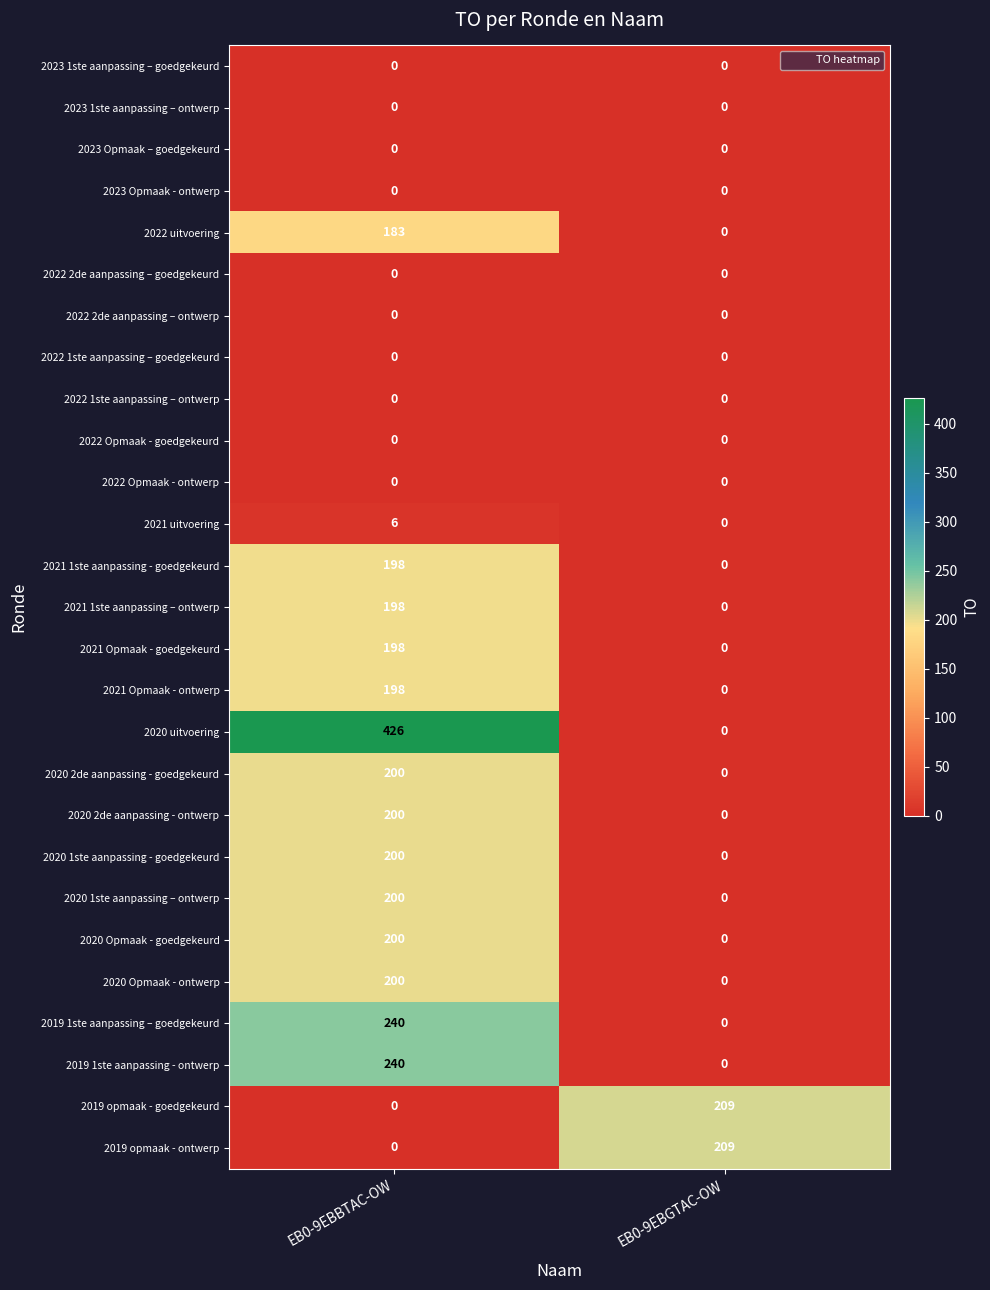

What is the average value of the 2020 Opmaak - ontwerp series?

100